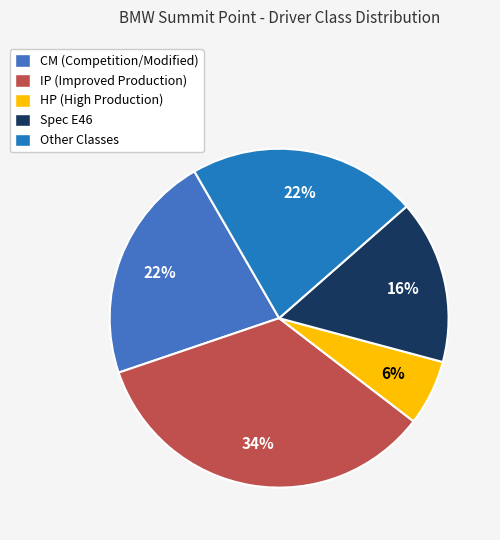

To the nearest percent, what is the average slice percentage?

20%